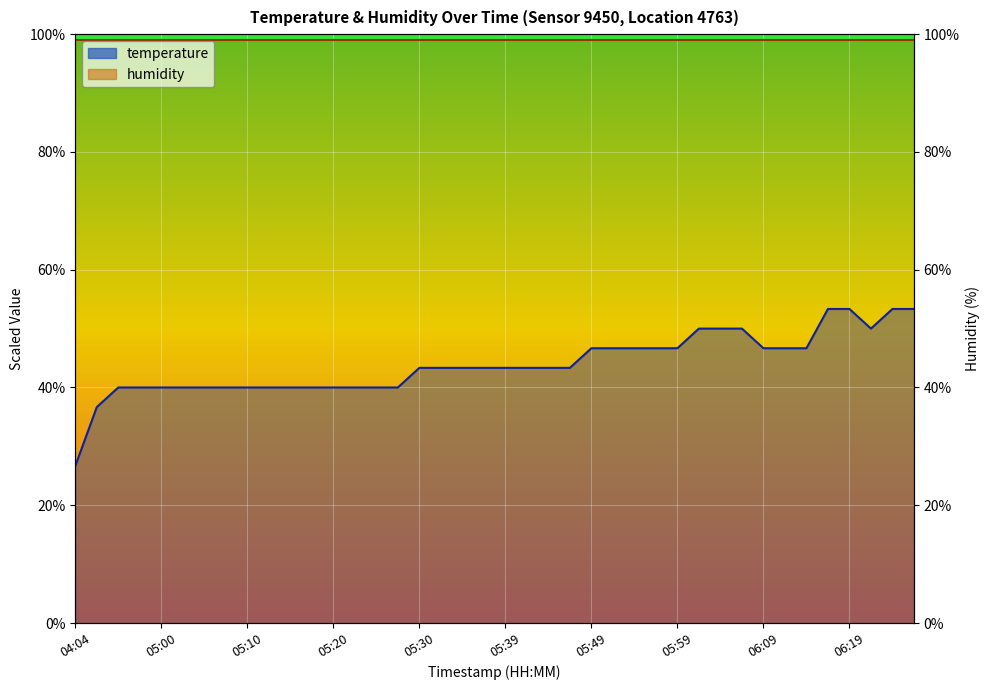

Rank the categories by value from highest to lowest.

06:16, 06:19, 06:24, 06:26, 06:02, 06:04, 06:06, 06:21, 05:49, 05:52, 05:54, 05:57, 05:59, 06:09, 06:11, 06:14, 05:30, 05:32, 05:34, 05:37, 05:39, 05:42, 05:44, 05:47, 04:55, 04:58, 05:00, 05:03, 05:05, 05:07, 05:10, 05:12, 05:15, 05:17, 05:20, 05:22, 05:25, 05:27, 04:53, 04:04